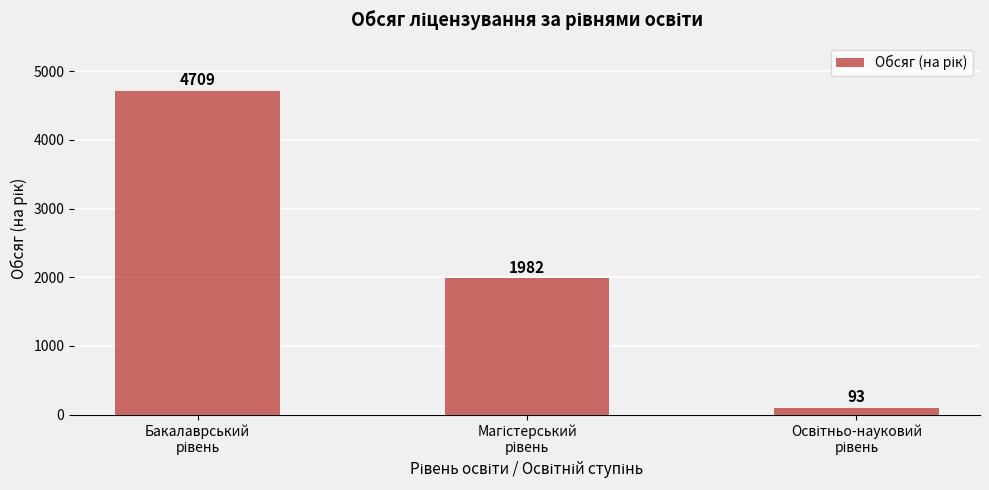

What is the average value?

2261